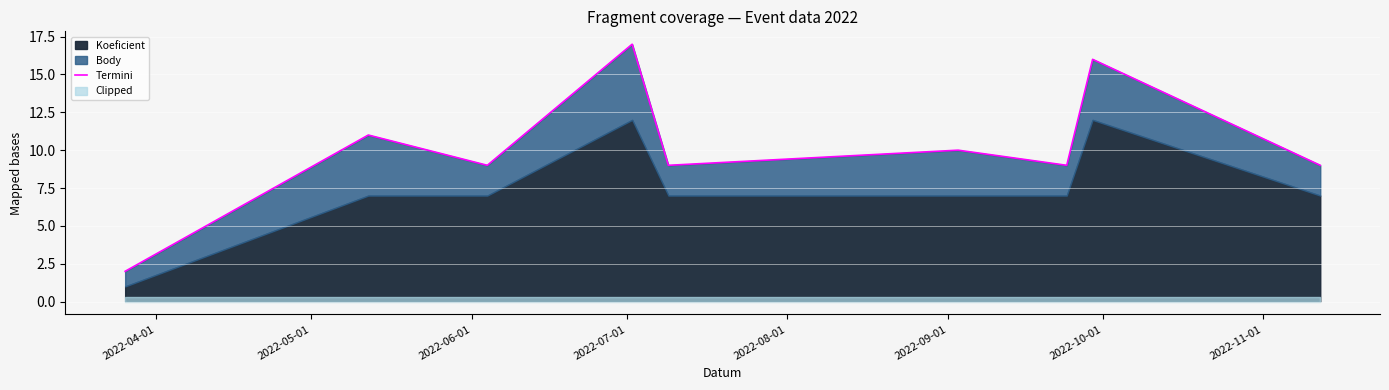

Which has a higher value, 2022-08-01 or 2022-06-01?

2022-08-01